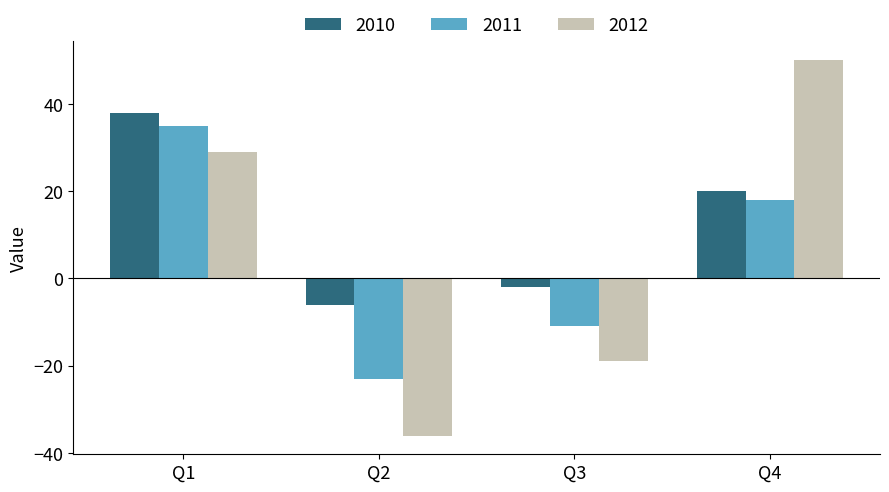

How many distinct data groups are displayed?

3